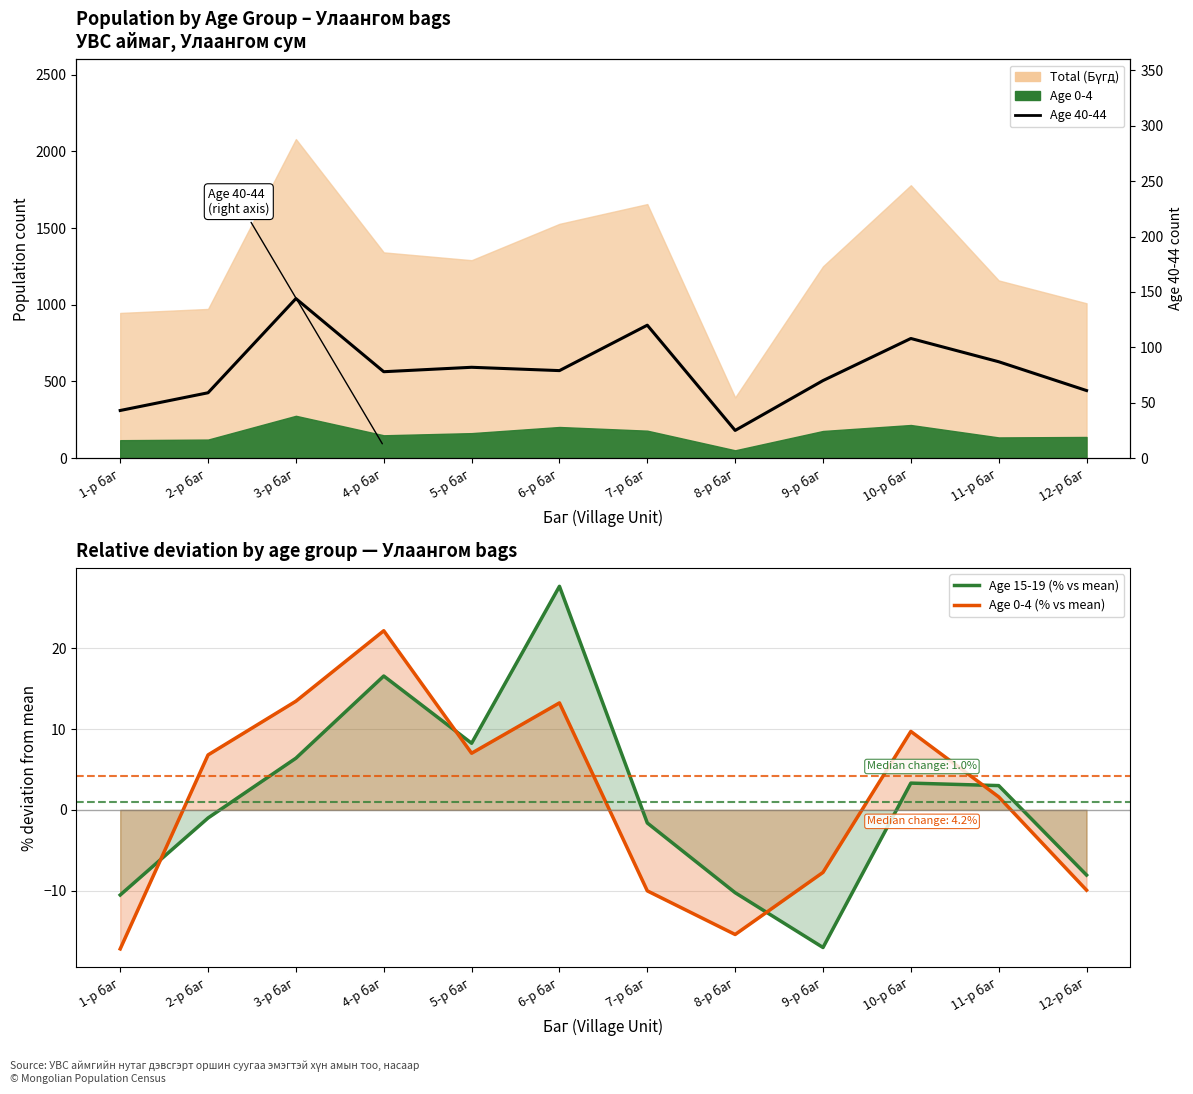

What is the label of the 4th point from the right?

9-р баг